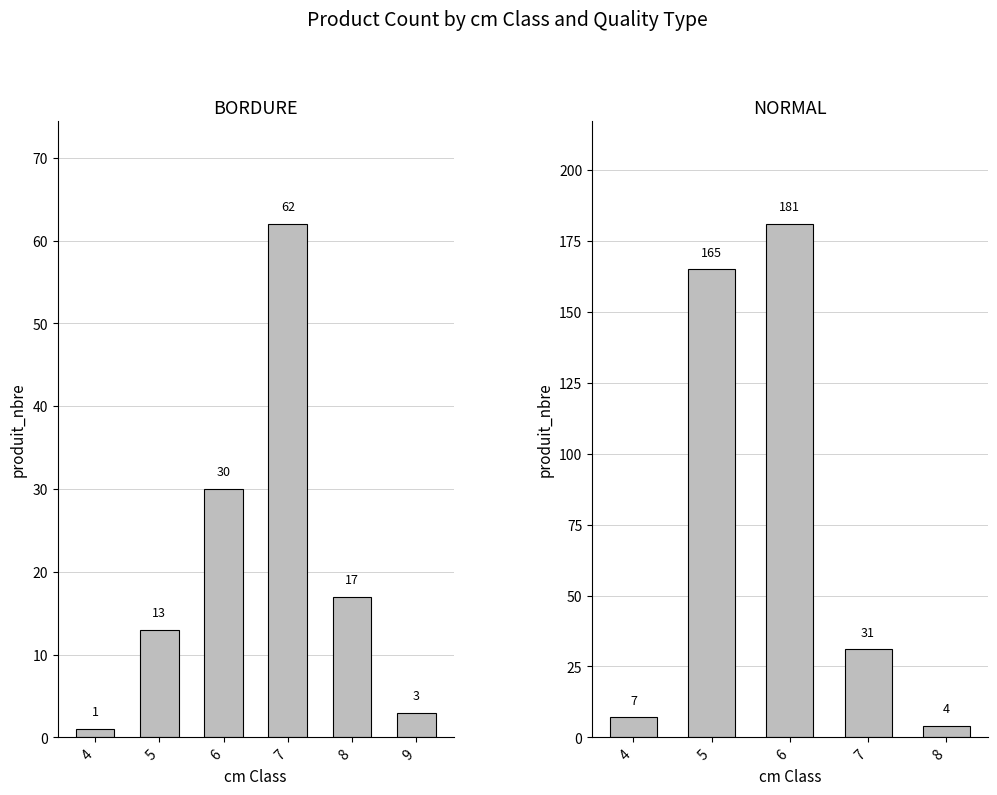

What is the sum of all produit_nbre values?

514.0